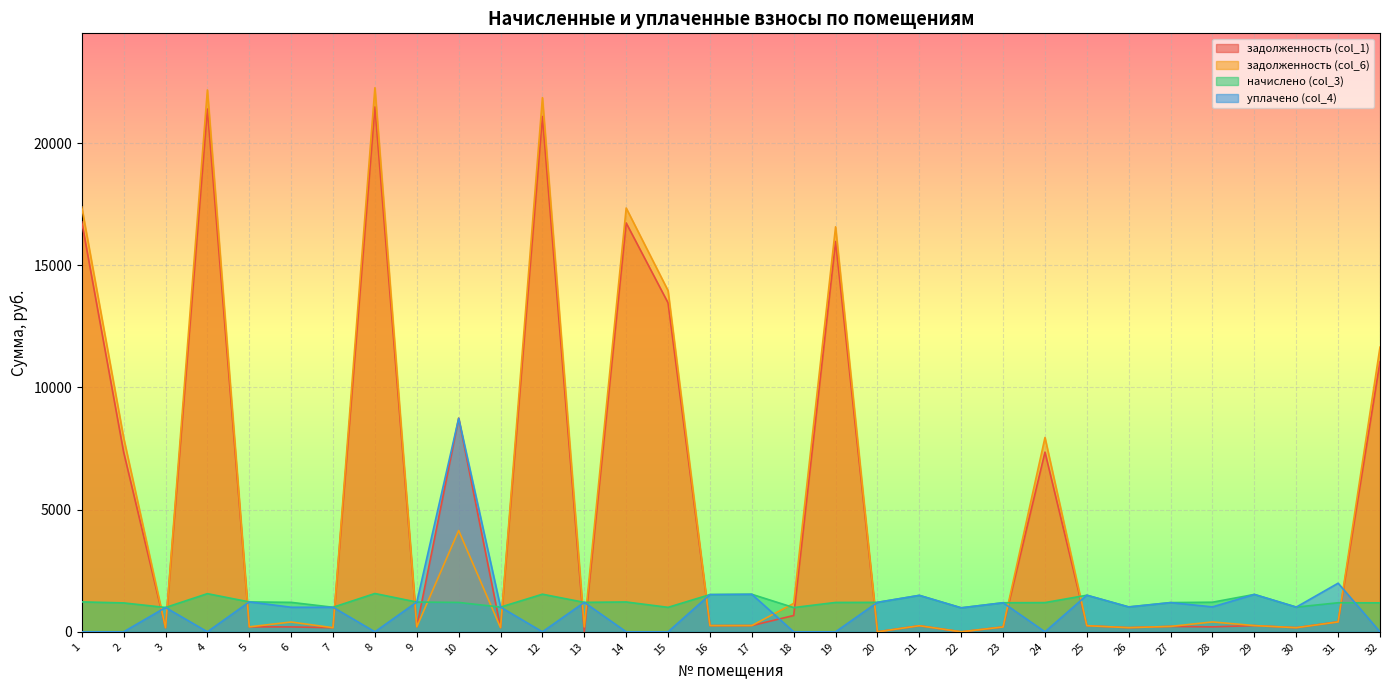

What is the difference between the maximum and minimum values in the начислено (col_3) series?

585.1